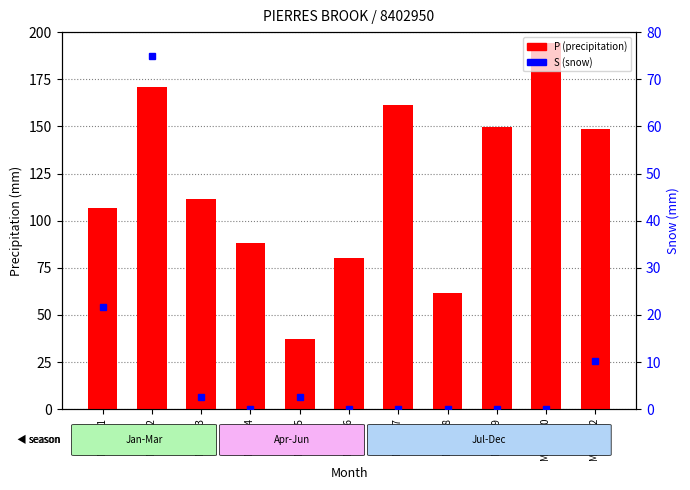

Which category has the lowest value across all series?

Month 4